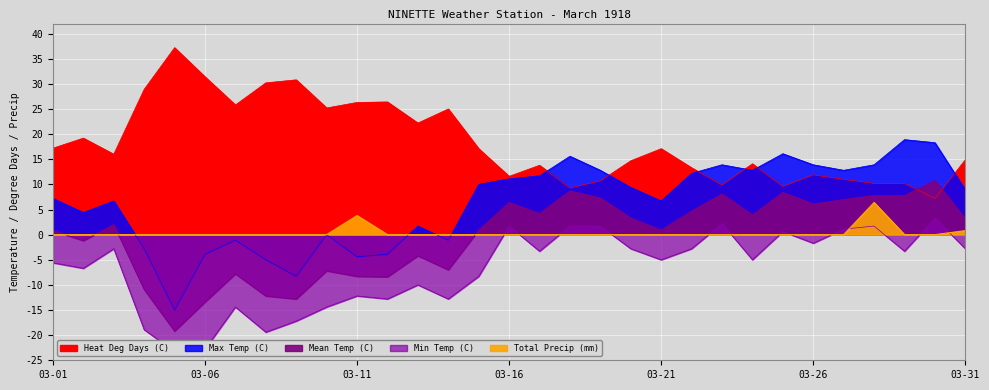

At how many categories does at least one series exceed 10?

31